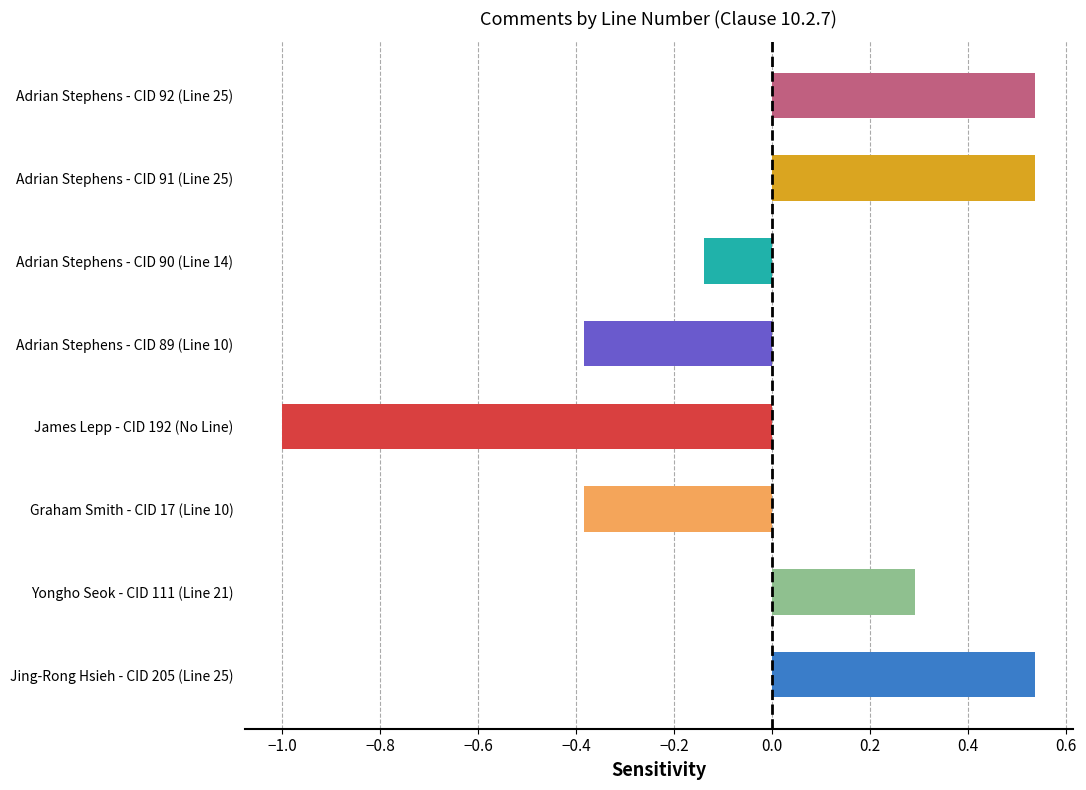

The chart shows a value of 0.8 at Adrian Stephens - CID 92 (Line 25). True or false?

False